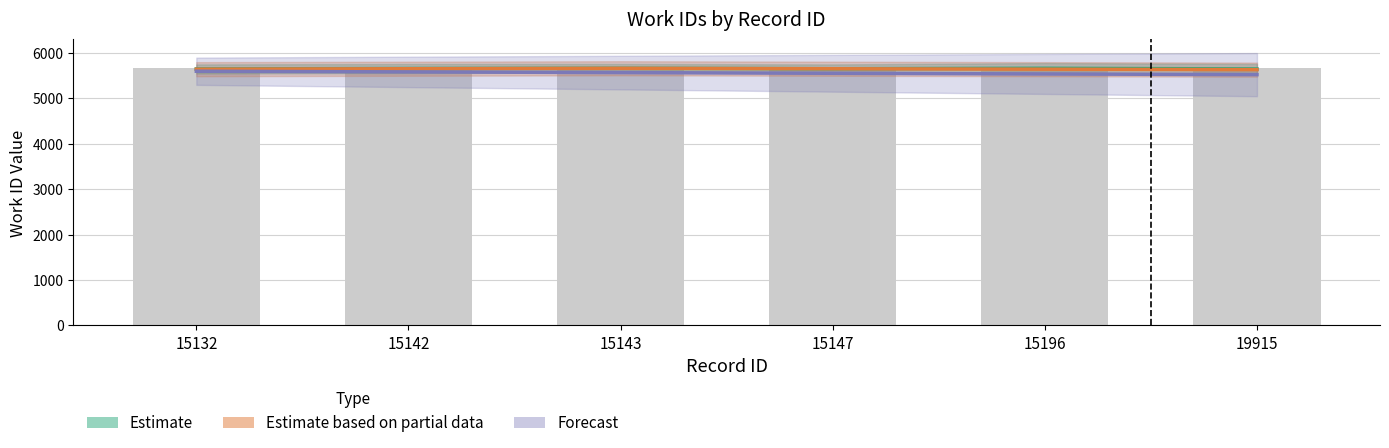

What is the difference between the maximum and second lowest values in the Estimate based on partial data series?

20